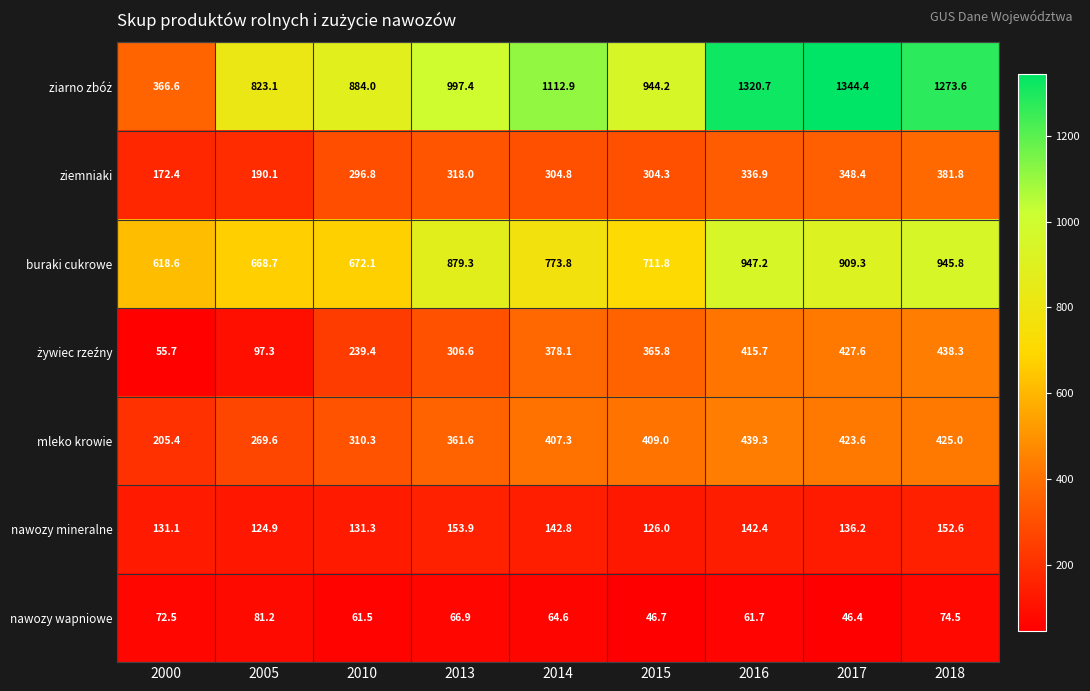

The nawozy wapniowe series shows 72.5 at 2000. True or false?

True